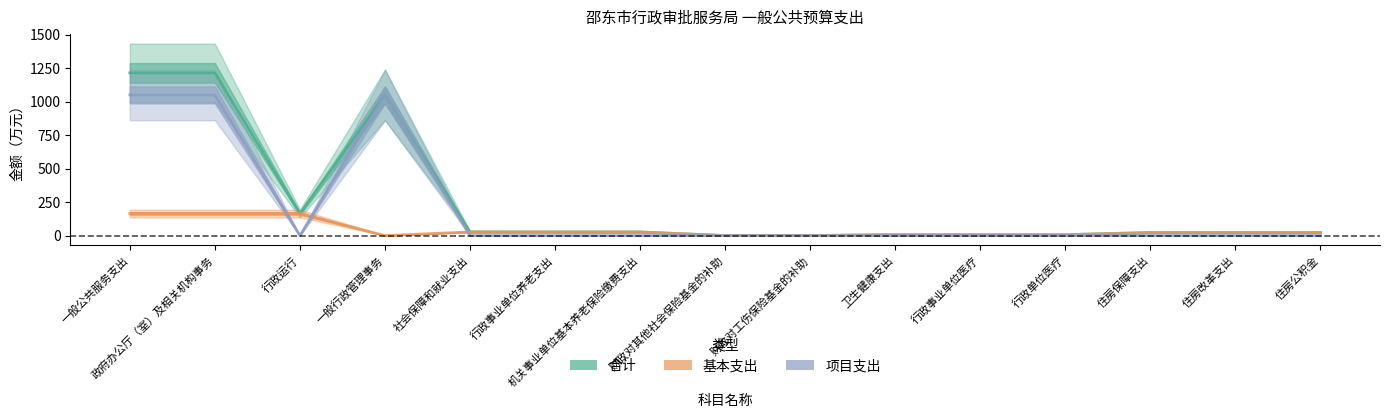

Where is the first local minimum for 基本支出?

一般行政管理事务